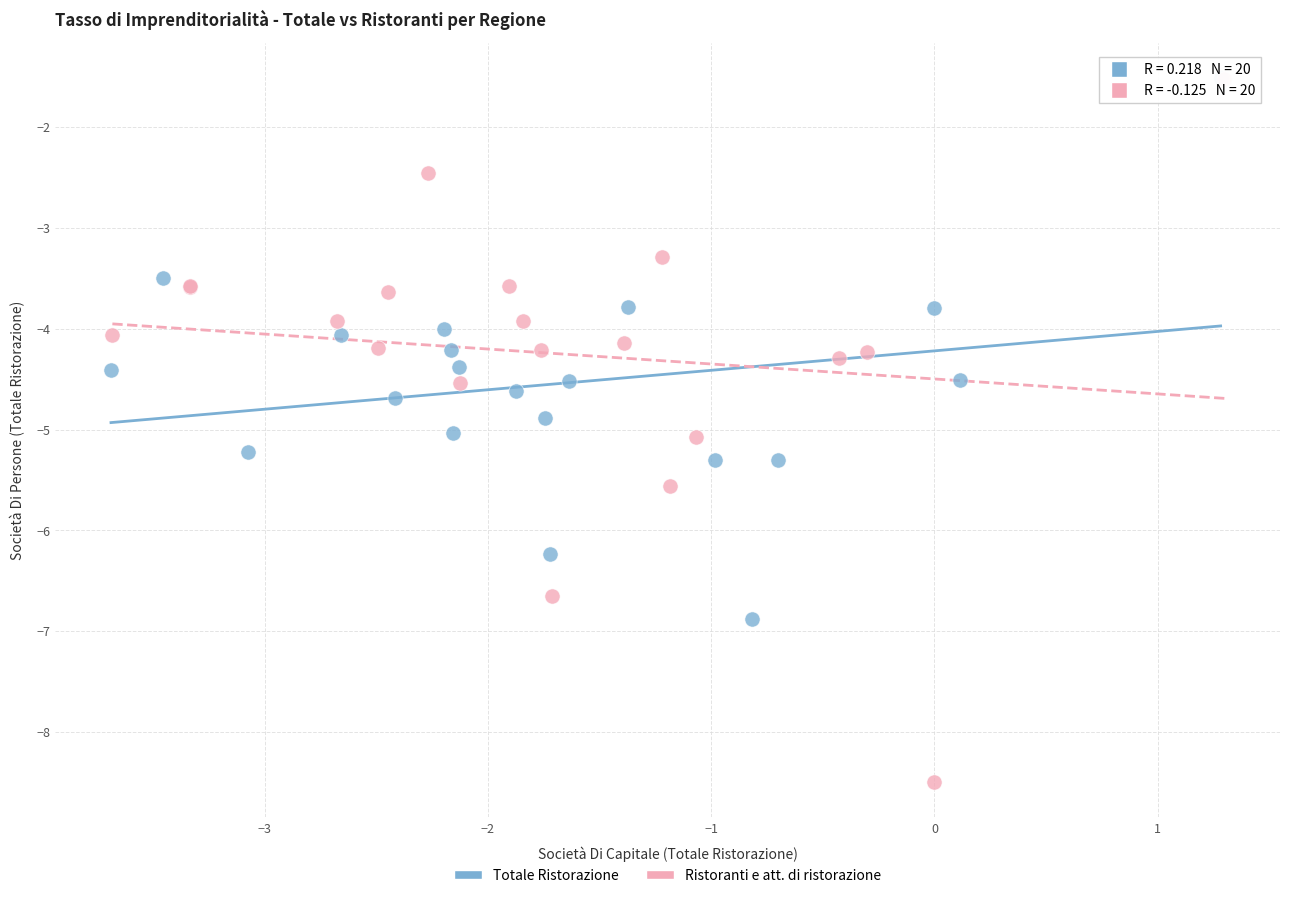

Which series has the widest spread of Y values?

Ristoranti e att. di ristorazione